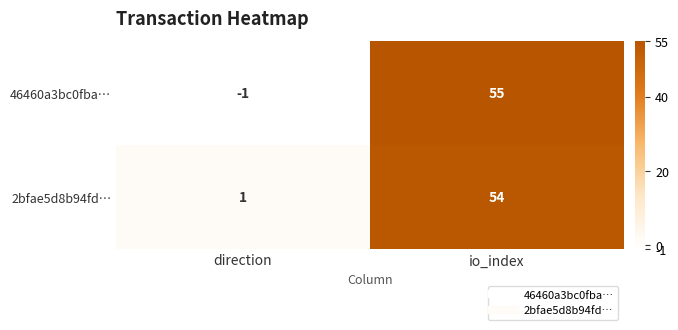

What is the total value across all series at io_index?

109